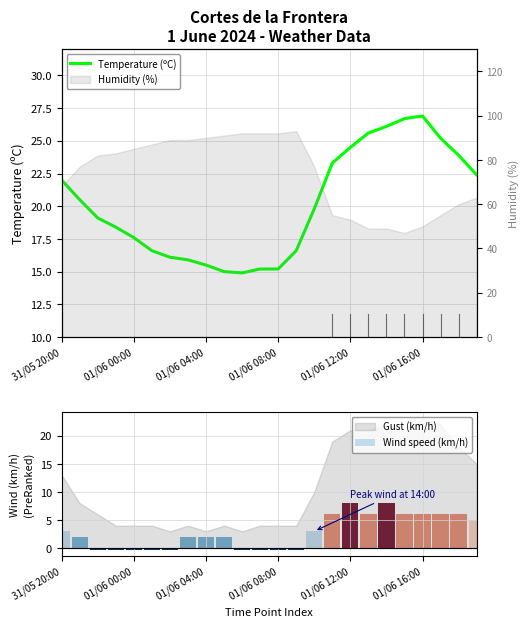

What value does the data have at 01/06 04:00?

15.5